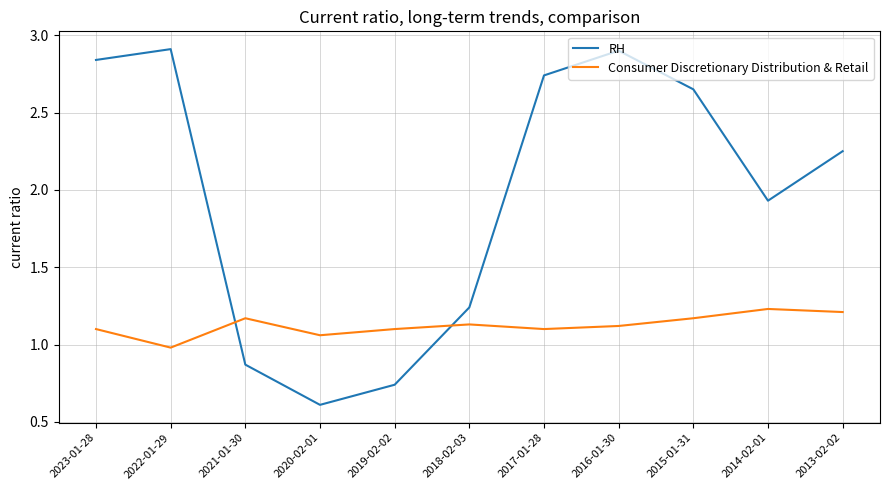

Which series ends up on top after the final intersection of RH and Consumer Discretionary Distribution & Retail?

RH